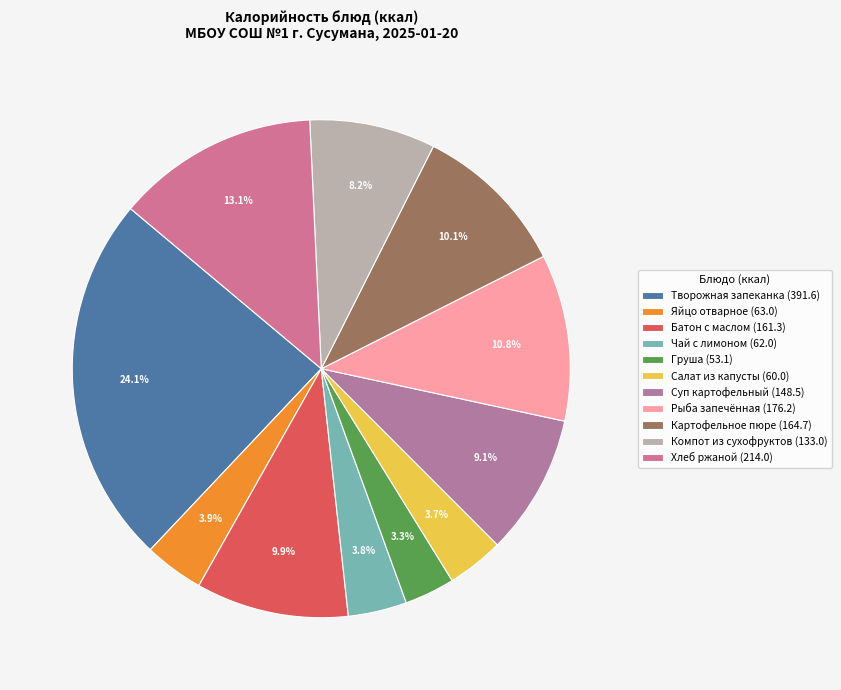

Count the number of slices in the pie.

11